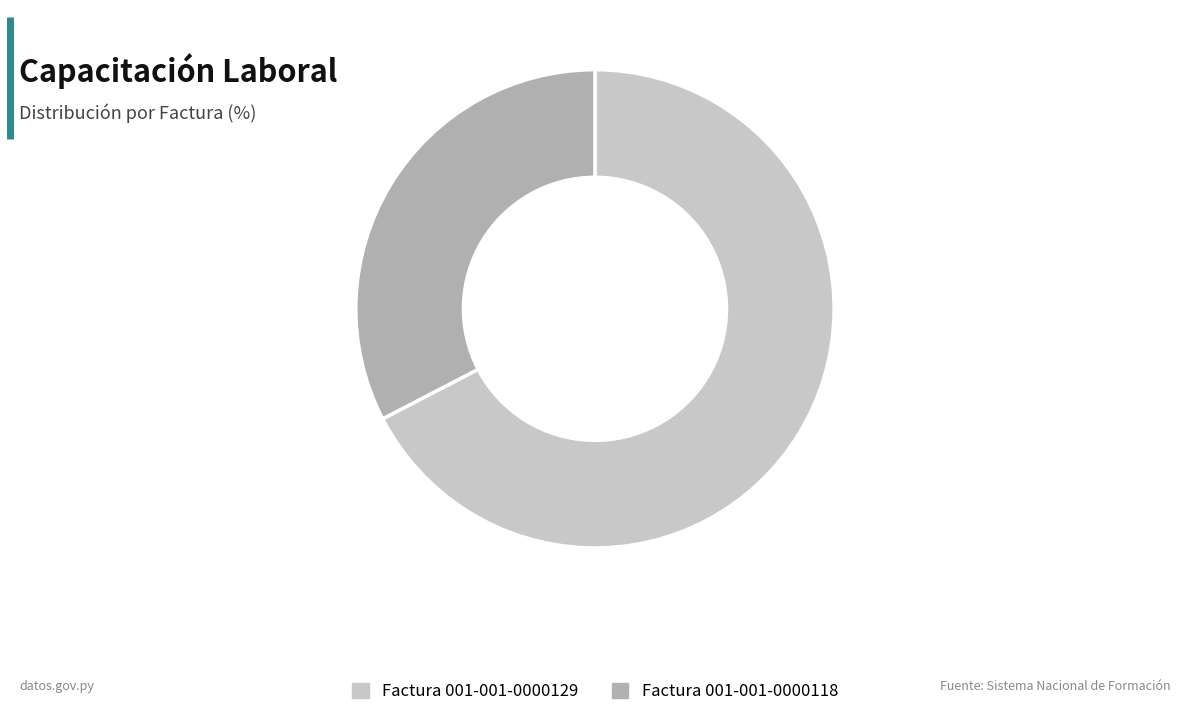

Combined, do Factura 001-001-0000118 and Factura 001-001-0000129 account for over 50%?

Yes